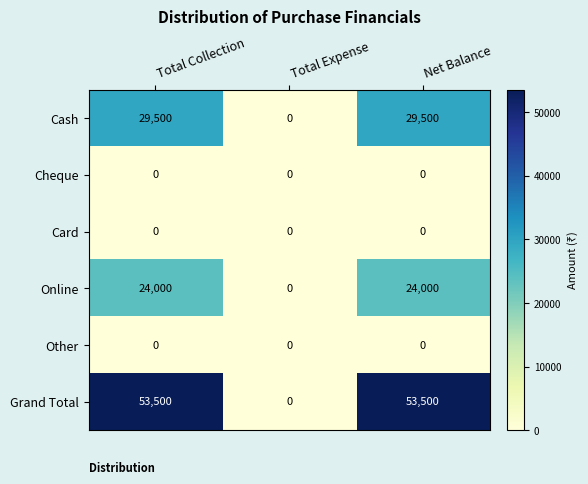

Reading right to left, extract all data points from this chart.

Cash: Net Balance=29500	Total Expense=0	Total Collection=29500
Cheque: Net Balance=0	Total Expense=0	Total Collection=0
Card: Net Balance=0	Total Expense=0	Total Collection=0
Online: Net Balance=24000	Total Expense=0	Total Collection=24000
Other: Net Balance=0	Total Expense=0	Total Collection=0
Grand Total: Net Balance=53500	Total Expense=0	Total Collection=53500